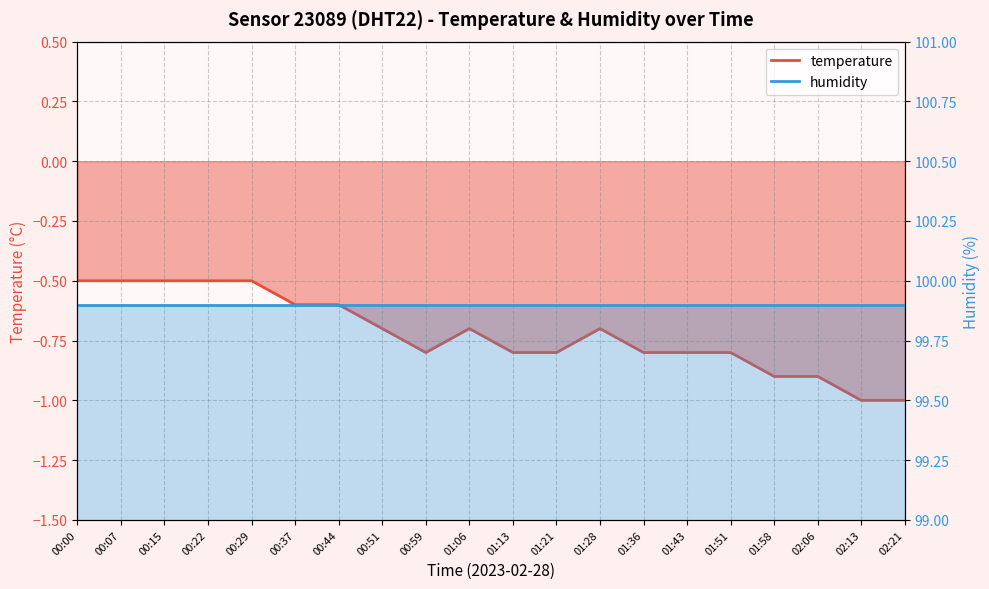

What is the maximum value shown in the chart?

-0.5